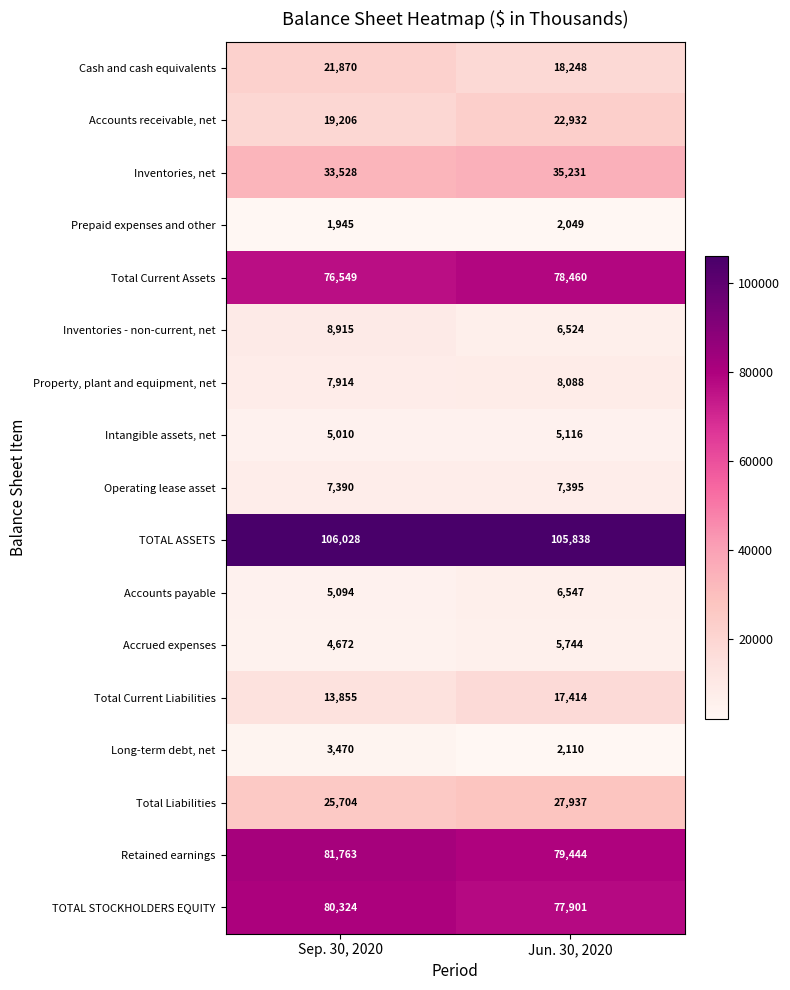

Which series has the largest range (max minus min)?

Accounts receivable, net